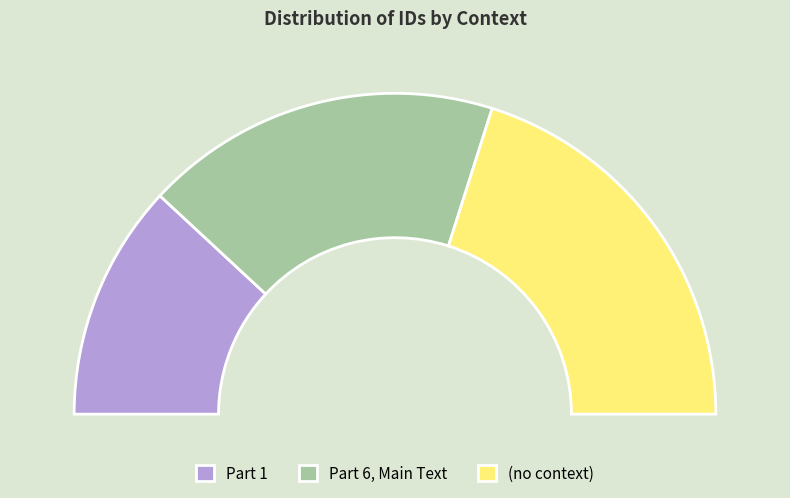

To the nearest percent, what is the difference between the largest and smallest slice percentages?

16%